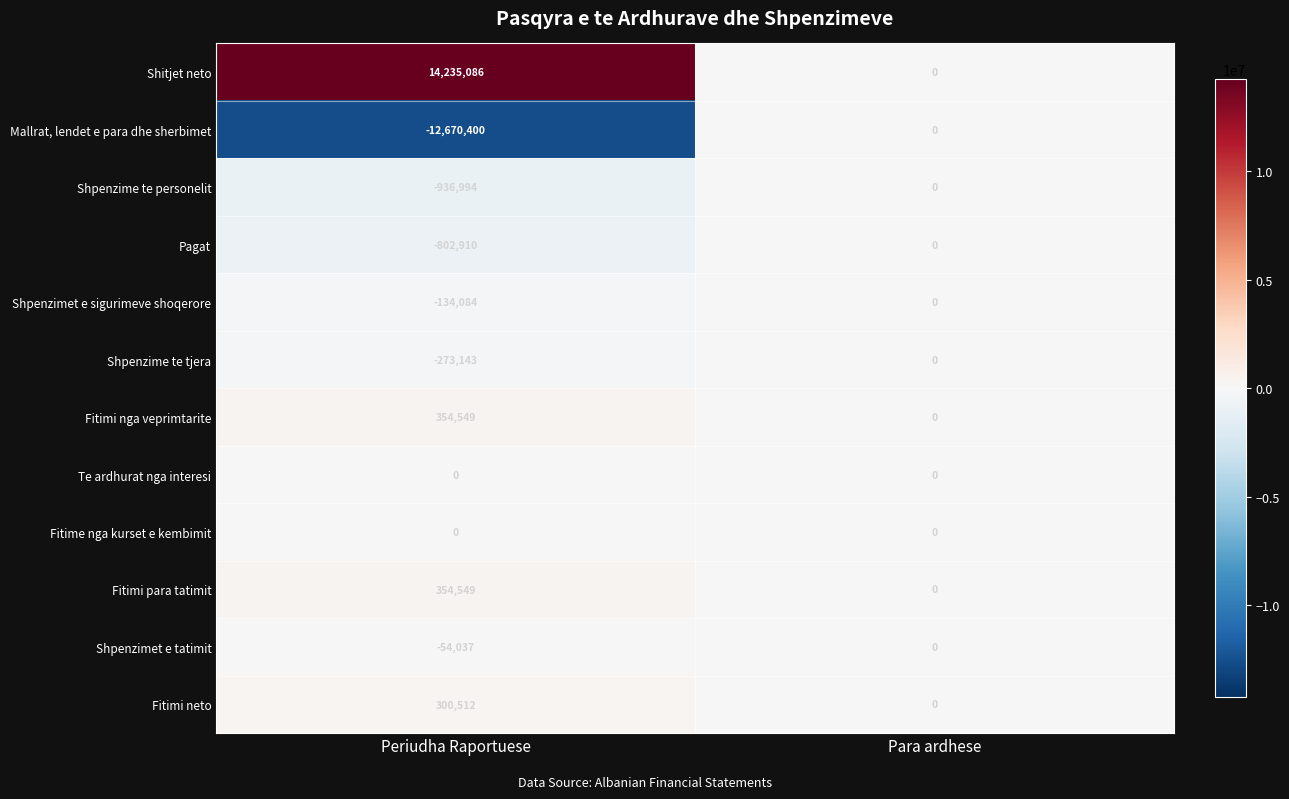

Which series has the largest total across all categories?

Shitjet neto